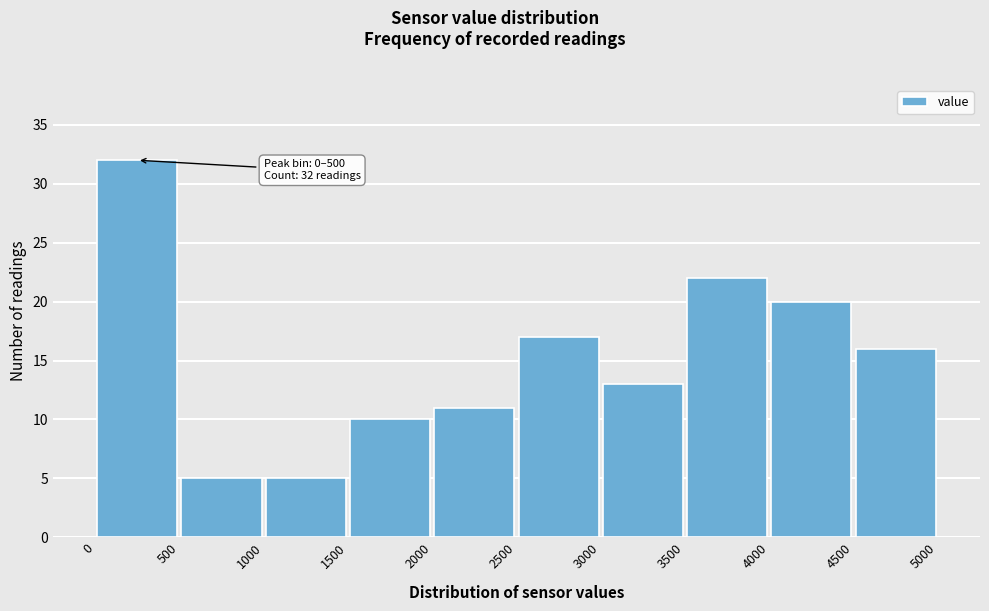

Over which range of the x-axis is the bar tallest?

0 to 500